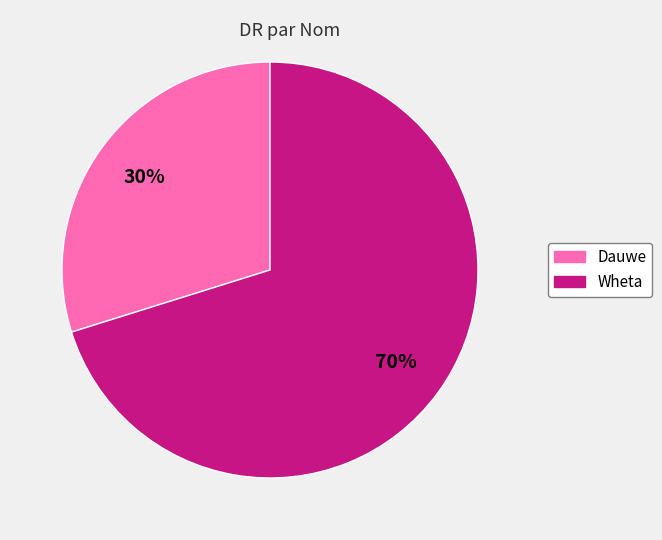

Combined, do Dauwe and Wheta account for over 50%?

Yes